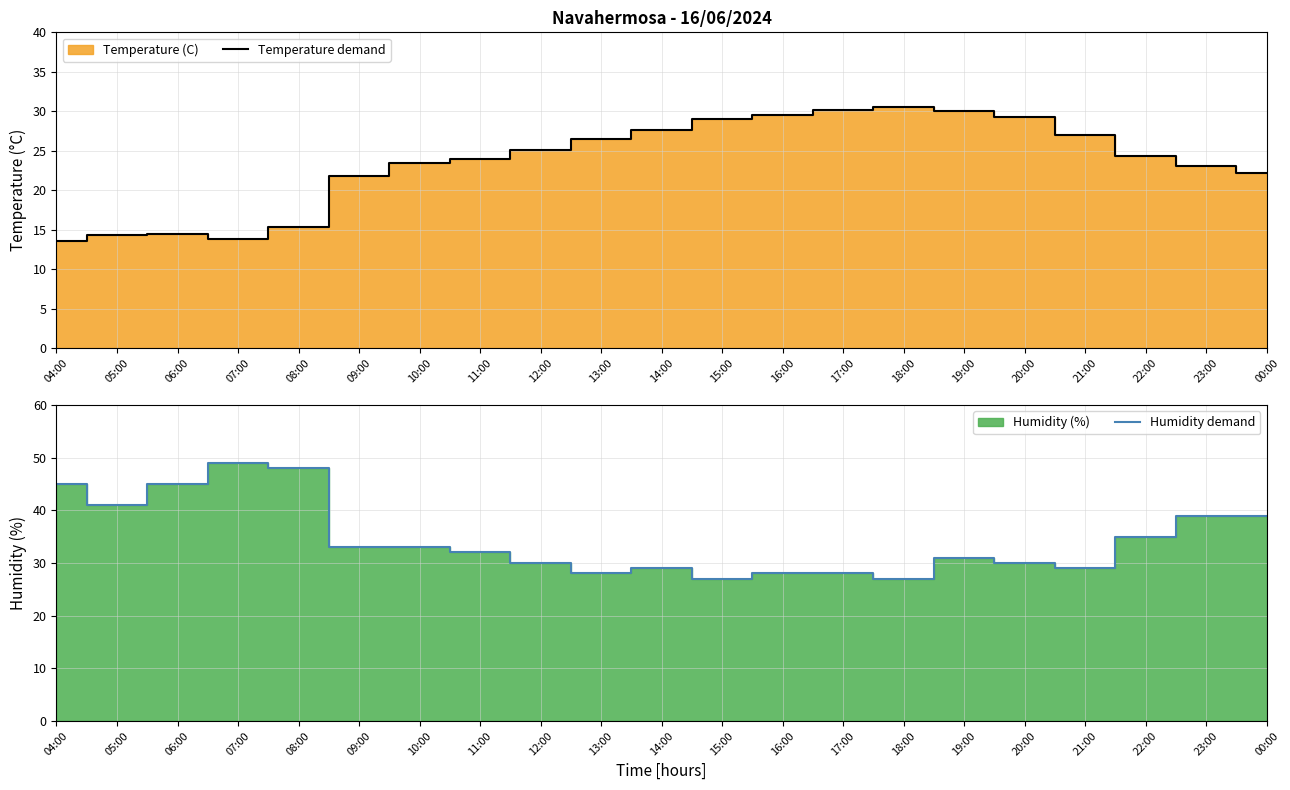

Rank the series at 00:00 from highest to lowest value.

Humidity demand, Temperature demand